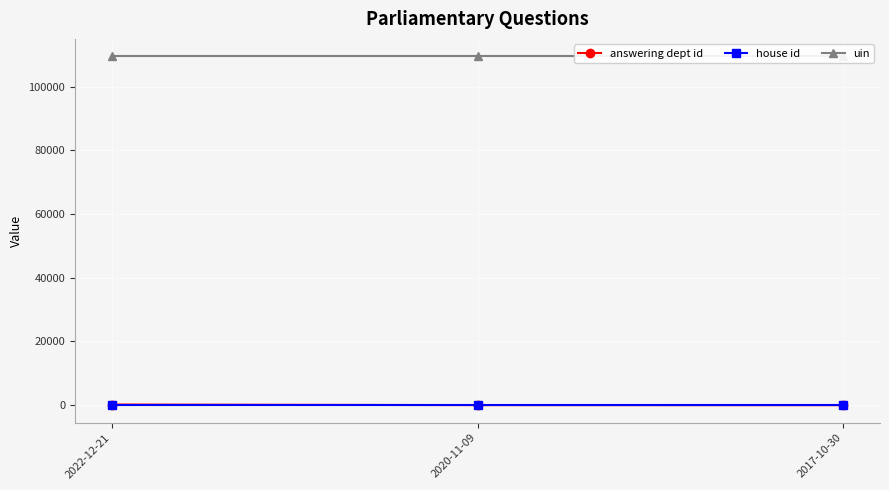

At which label does answering dept id first exceed 29?

2022-12-21